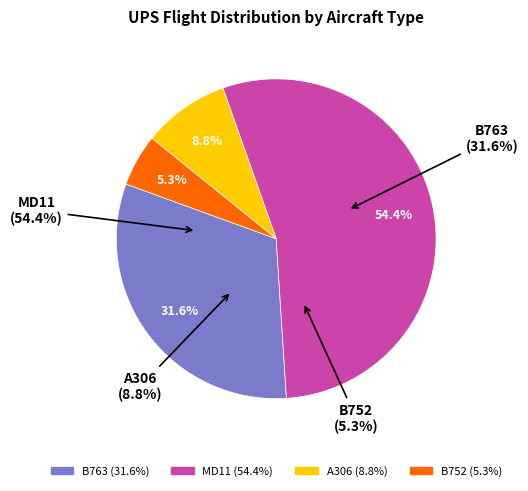

Which slice is the largest?

MD11